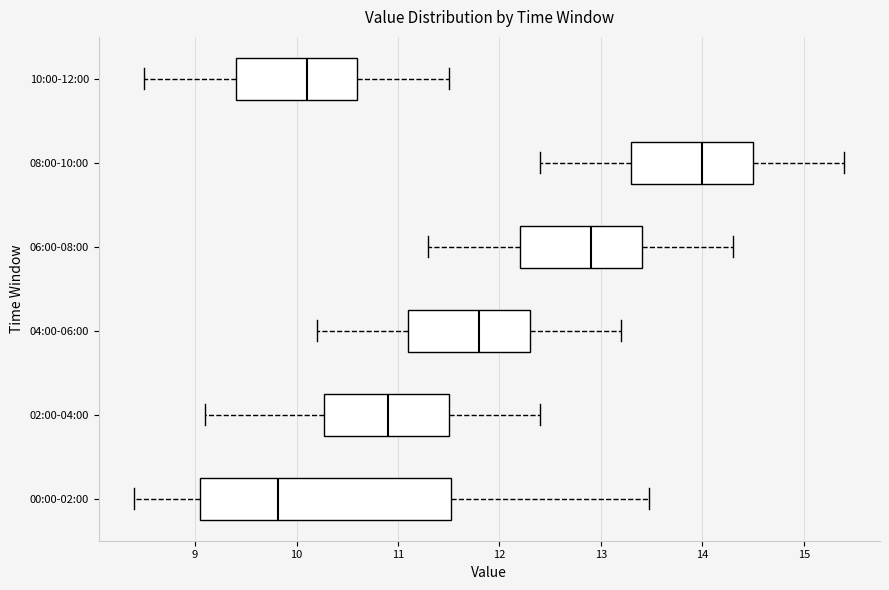

Where does the left whisker of the box for 04:00-06:00 end on the x-axis? The values are not printed on the chart, so give them approximately, as read against the axis.

10.2